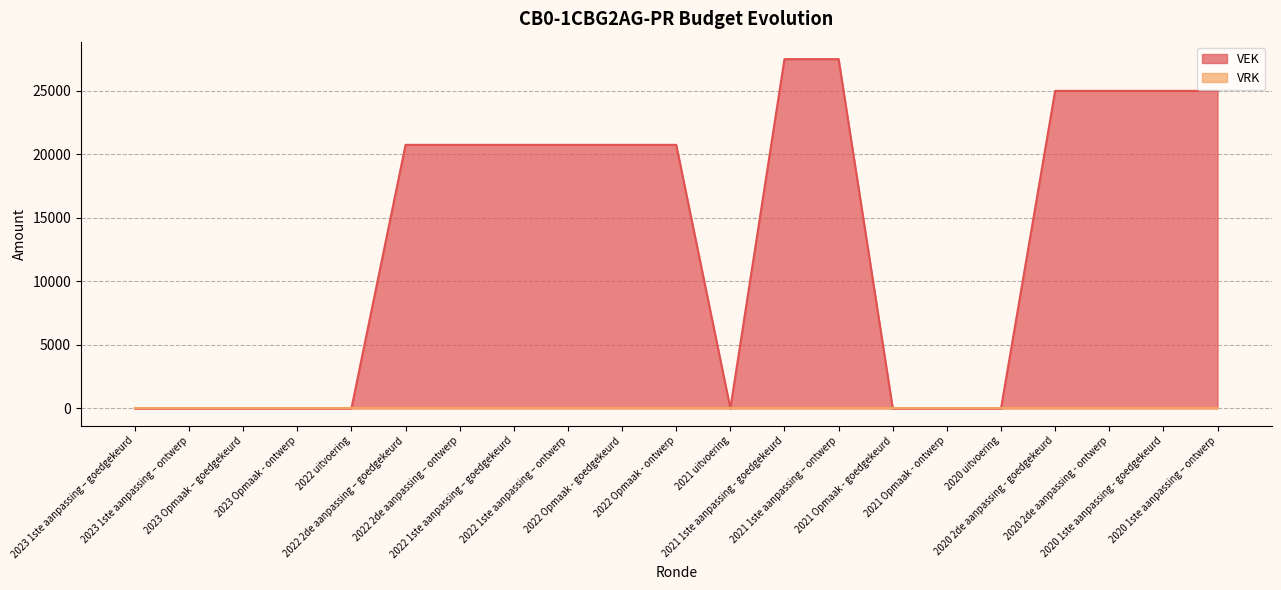

The value at 2021 Opmaak - ontwerp is 0. True or false?

True